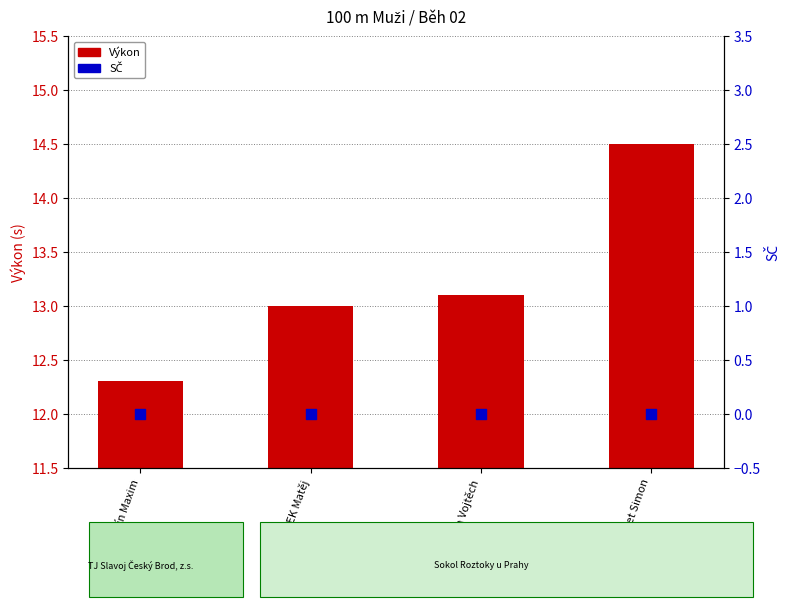

Which series has the largest total across all categories?

Výkon